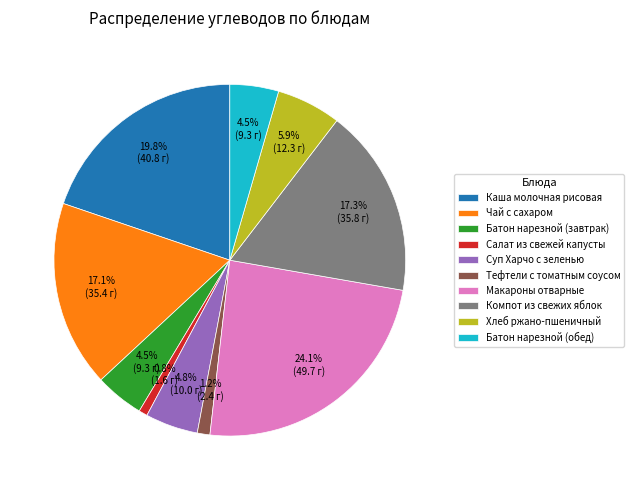

Which slice is the largest?

Макароны отварные